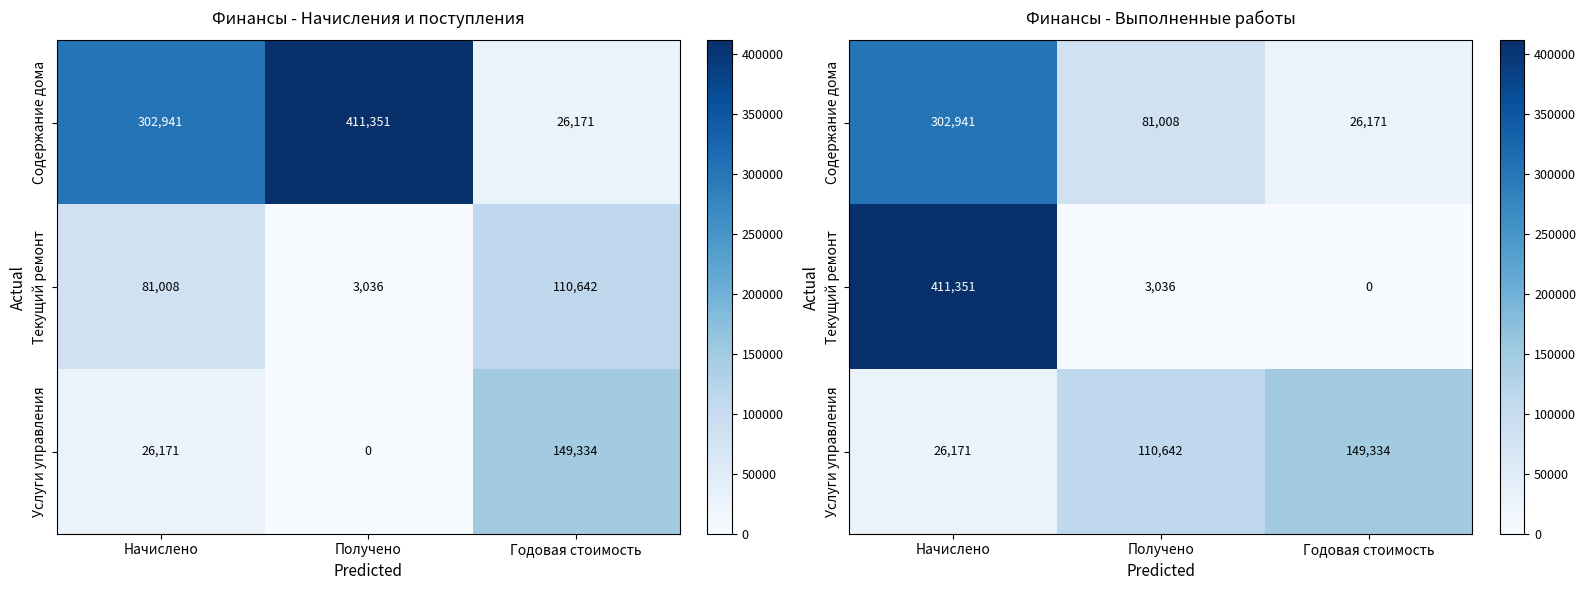

What is the sum of all Услуги управления values?

286147.1